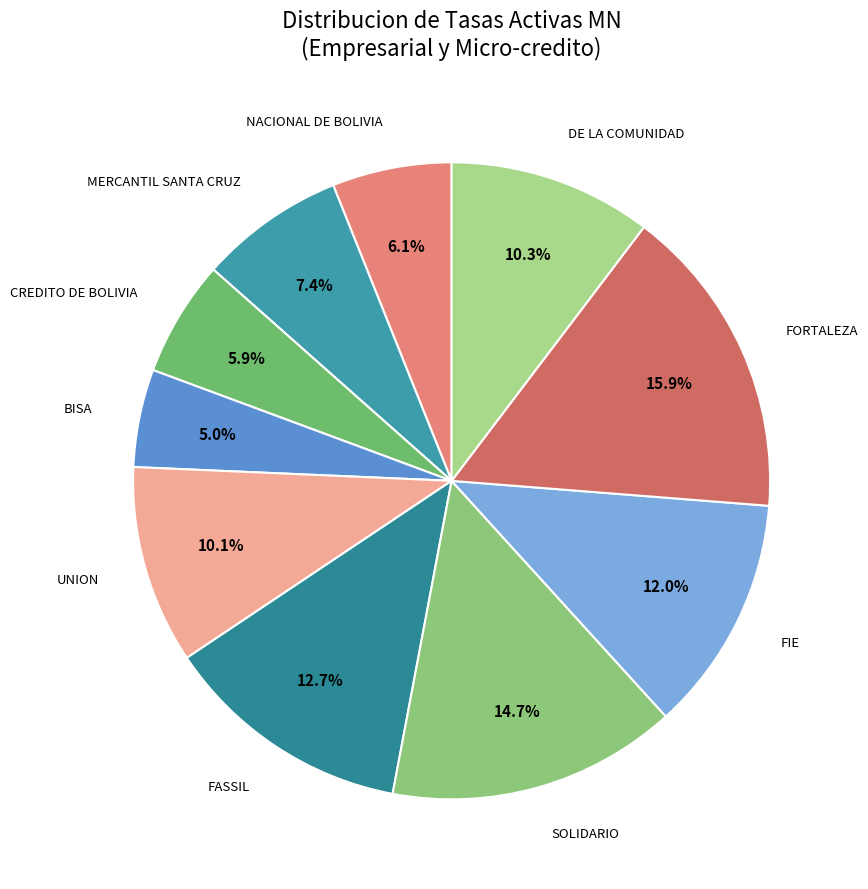

Is there a majority slice in this chart?

No